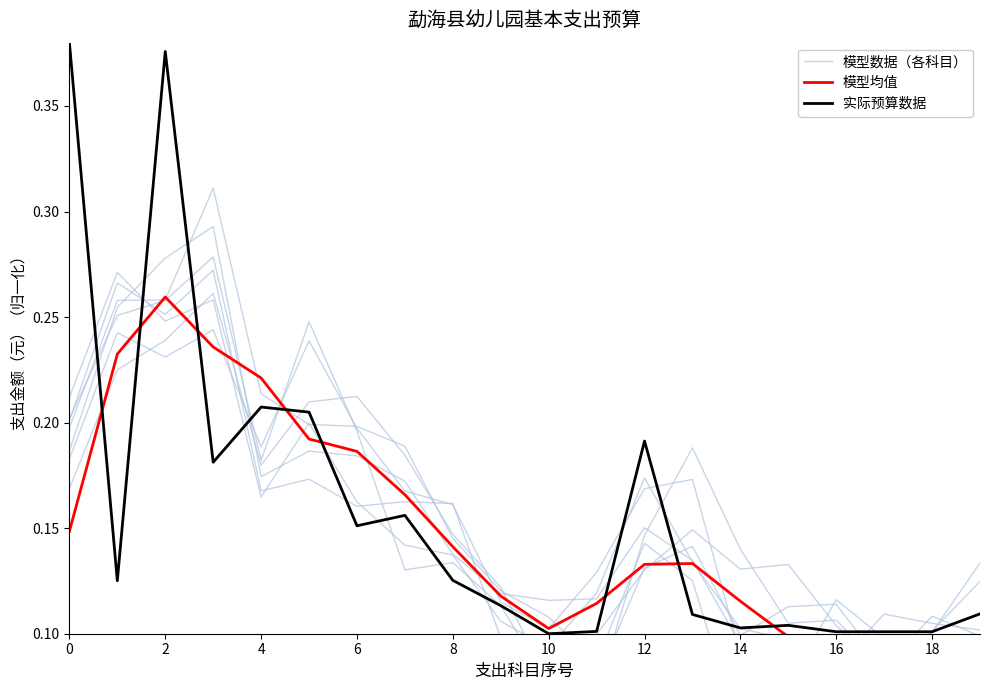

After their last crossing, which series has the higher values: 模型数据（各科目） or 实际预算数据?

实际预算数据